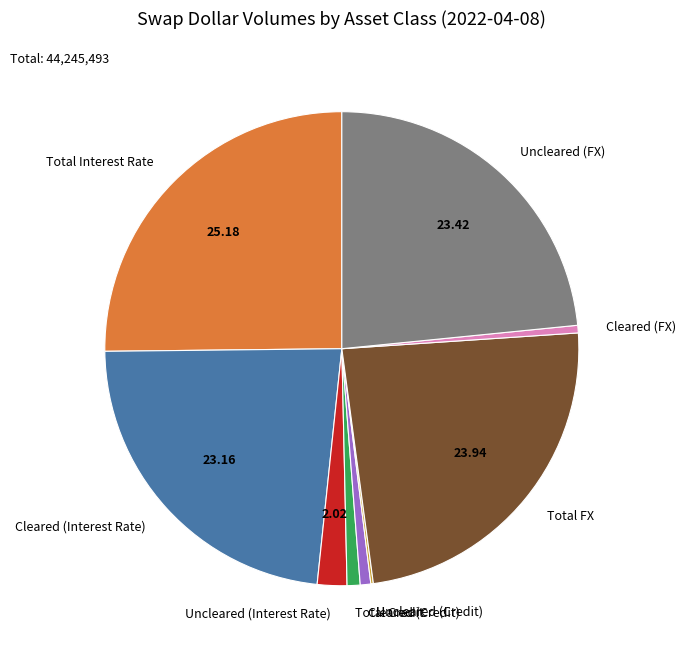

Which category has the biggest portion of the pie?

Total Interest Rate